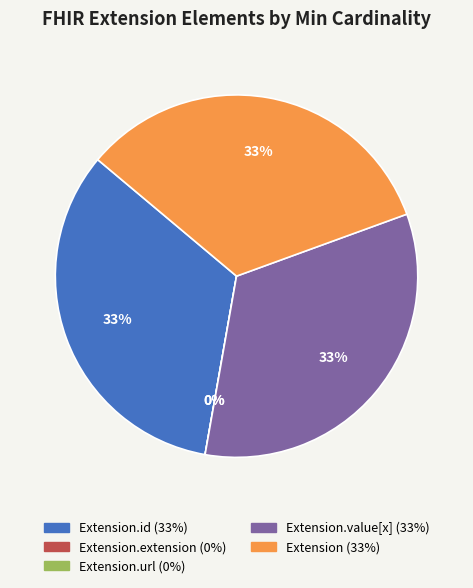

How much of the chart is everything except Extension.url?

100.0%